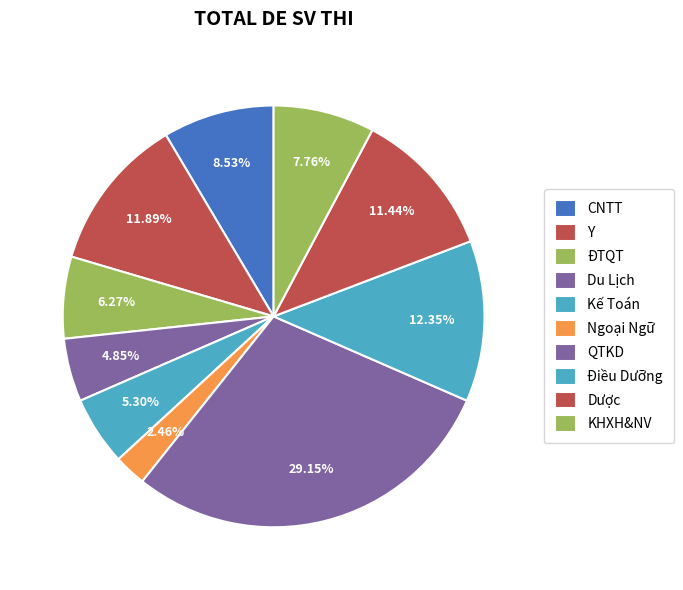

How many segments does this pie chart have?

10